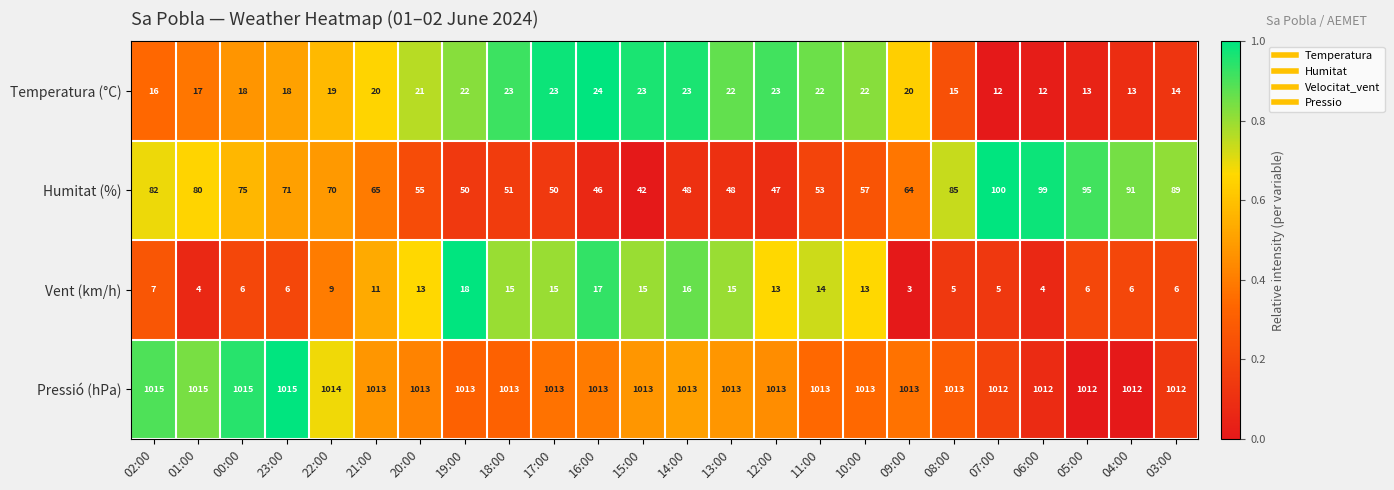

What is the difference between the second highest and second lowest values in the Temperatura (°C) series?

11